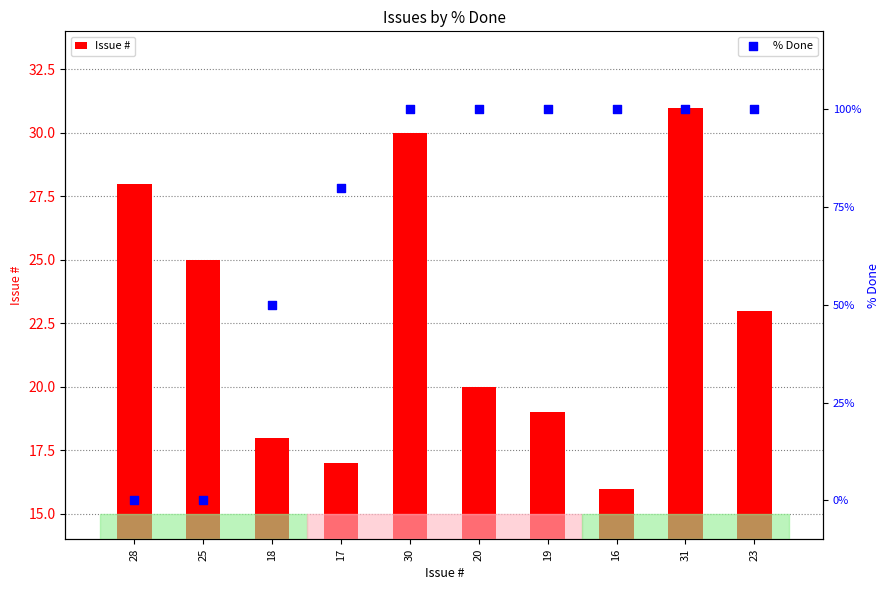

Which series has the widest spread of Y values?

% Done